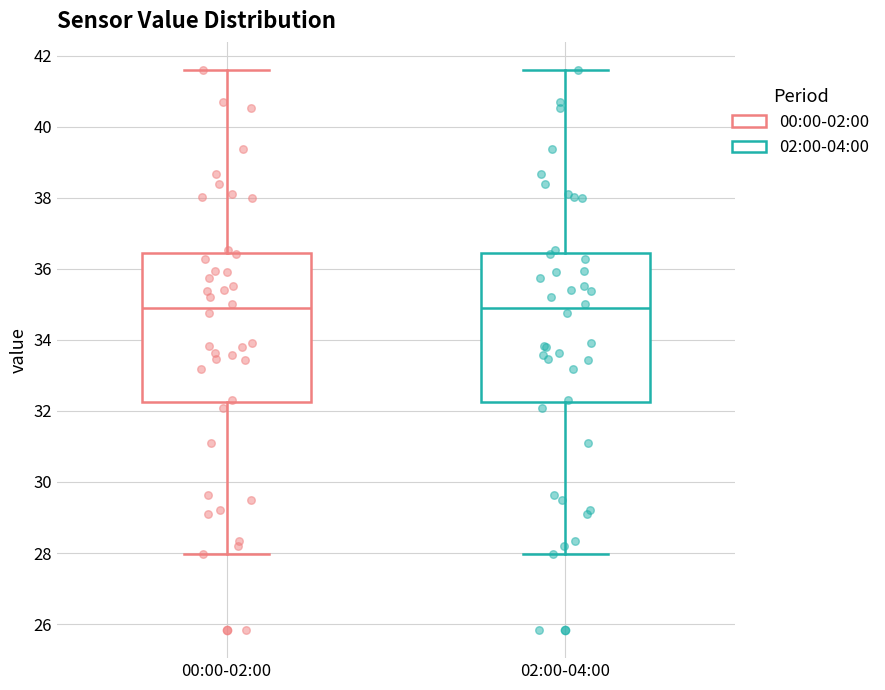

Reading left to right, read every box against the y-axis: the position of its median line, the range the box covers, and the ends of its whiskers. The values are not printed on the chart, so give them approximately, as read against the axis.

00:00-02:00: median 34.8, box 32.2 to 36.4, whiskers 28.0 to 41.6
02:00-04:00: median 34.8, box 32.2 to 36.4, whiskers 28.0 to 41.6